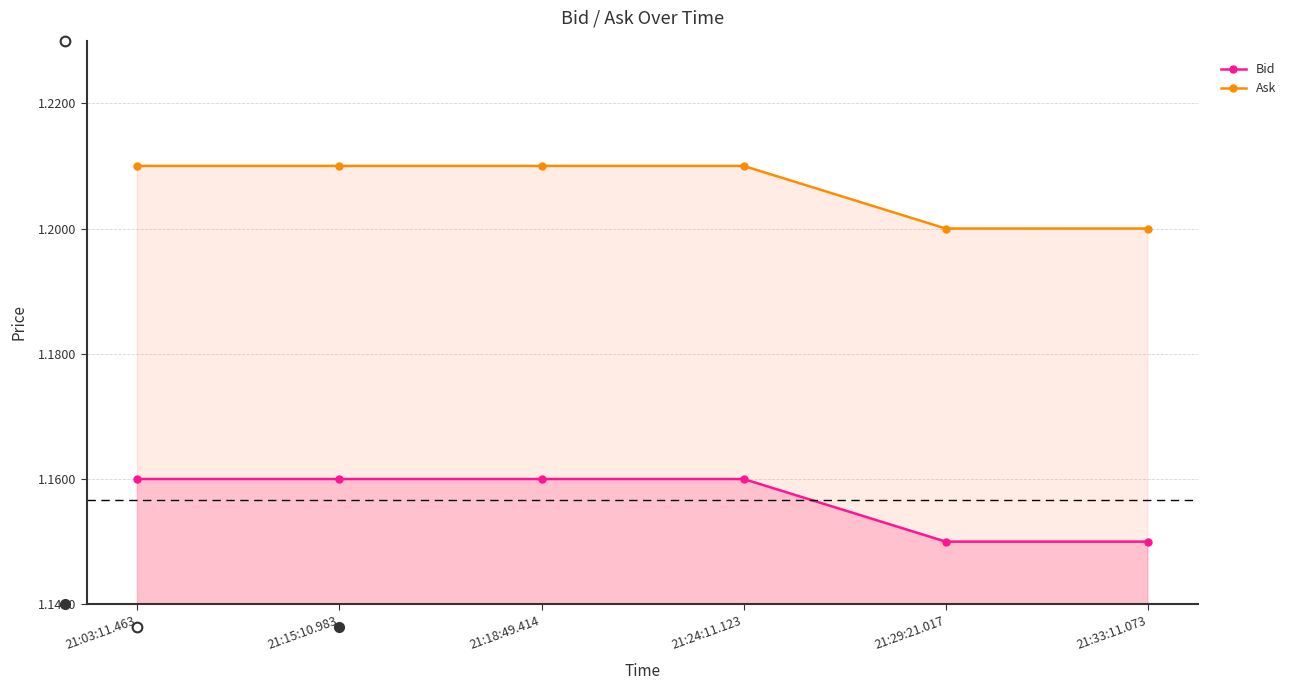

What is the label of the 5th point from the left?

21:29:21.017